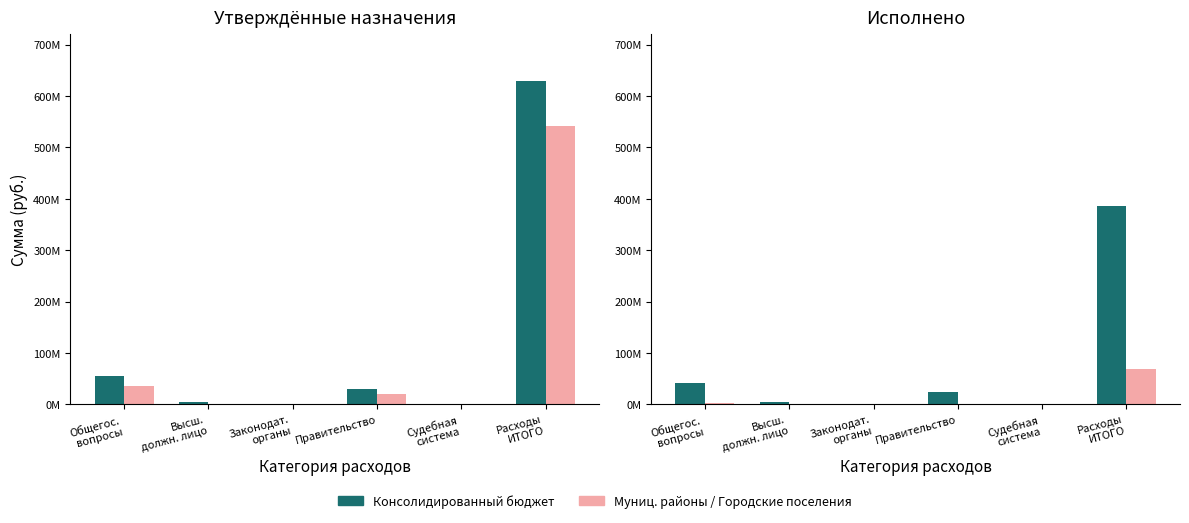

List the labels in order of Утв. (муниц. районы) value, largest first.

Расходы
ИТОГО, Общегос.
вопросы, Правительство, Законодат.
органы, Судебная
система, Высш.
должн. лицо